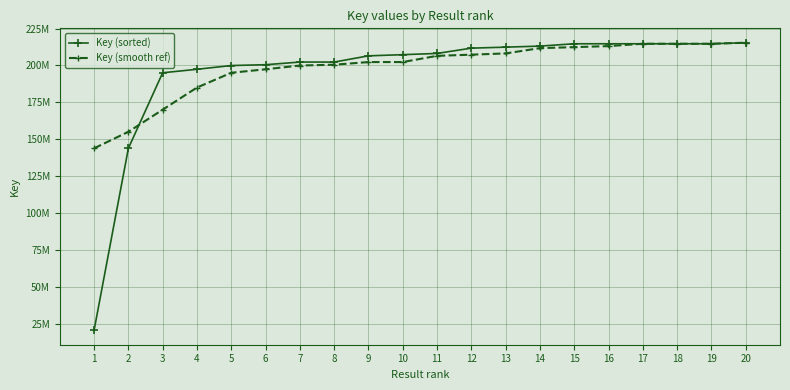

Reading left to right, extract all data points from this chart.

Key (sorted): 1=20379506	2=143795640	3=195019722	4=197387175	5=199931145	6=200487428	7=202283374	8=202287625	9=206496393	10=207295000	11=208133573	12=211719660	13=212393822	14=213104478	15=214687955	16=214687996	17=214688035	18=214688074	19=214688113	20=215400819
Key (smooth ref): 1=143795640	2=155000000	3=170000000	4=185000000	5=195019722	6=197387175	7=199931145	8=200487428	9=202283374	10=202287625	11=206496393	12=207295000	13=208133573	14=211719660	15=212393822	16=213104478	17=214687955	18=214687996	19=214688035	20=215400819